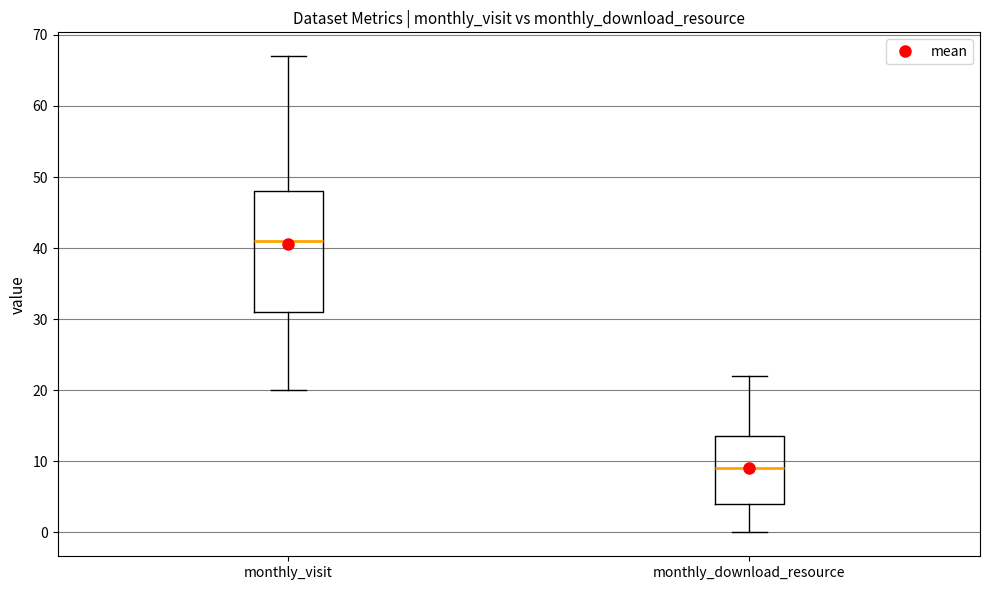

Which box's median line is the lowest?

monthly_download_resource